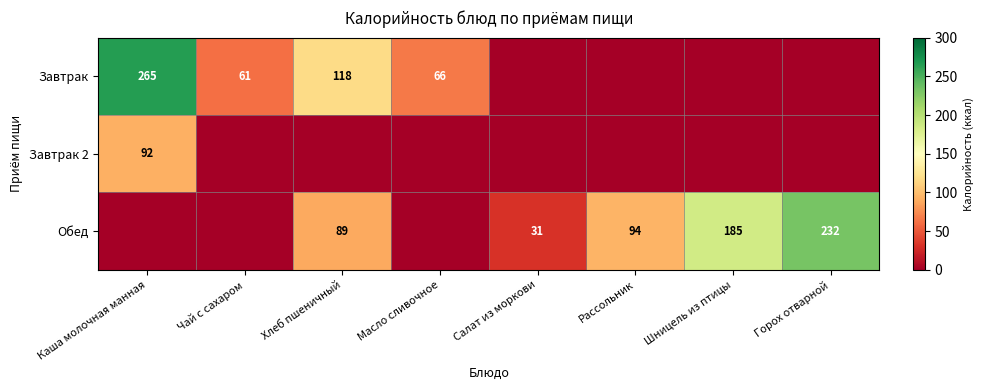

The Завтрак series shows 118 at Хлеб пшеничный. True or false?

True